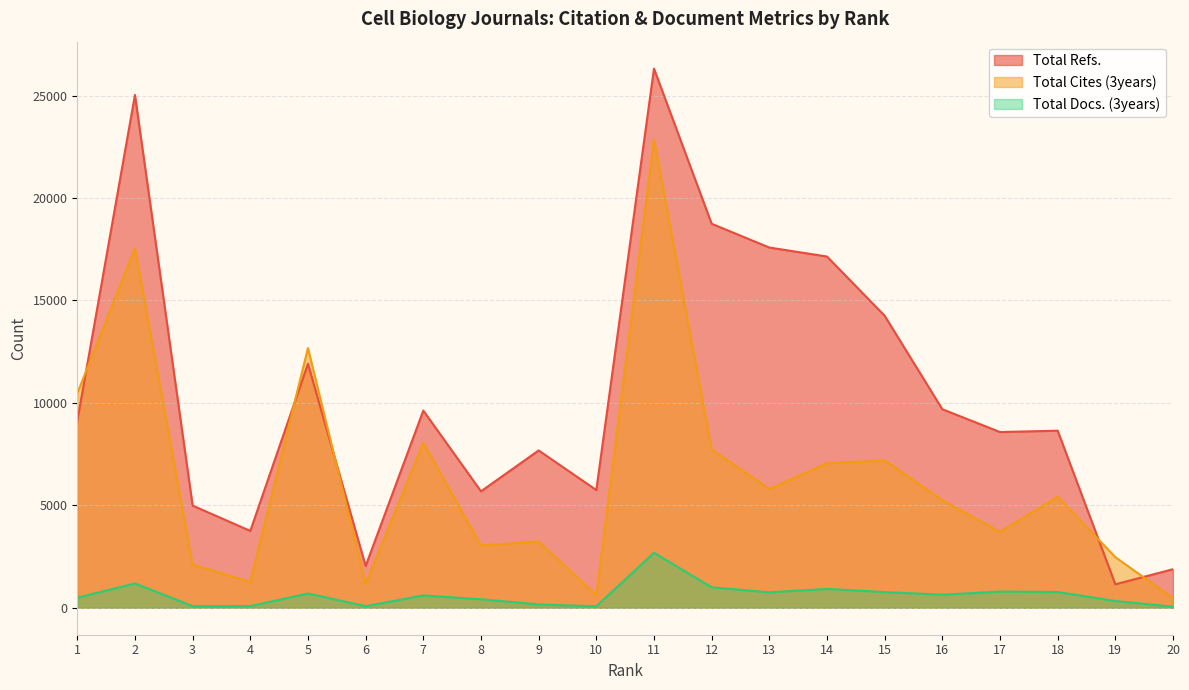

How many data points does each series have?

20